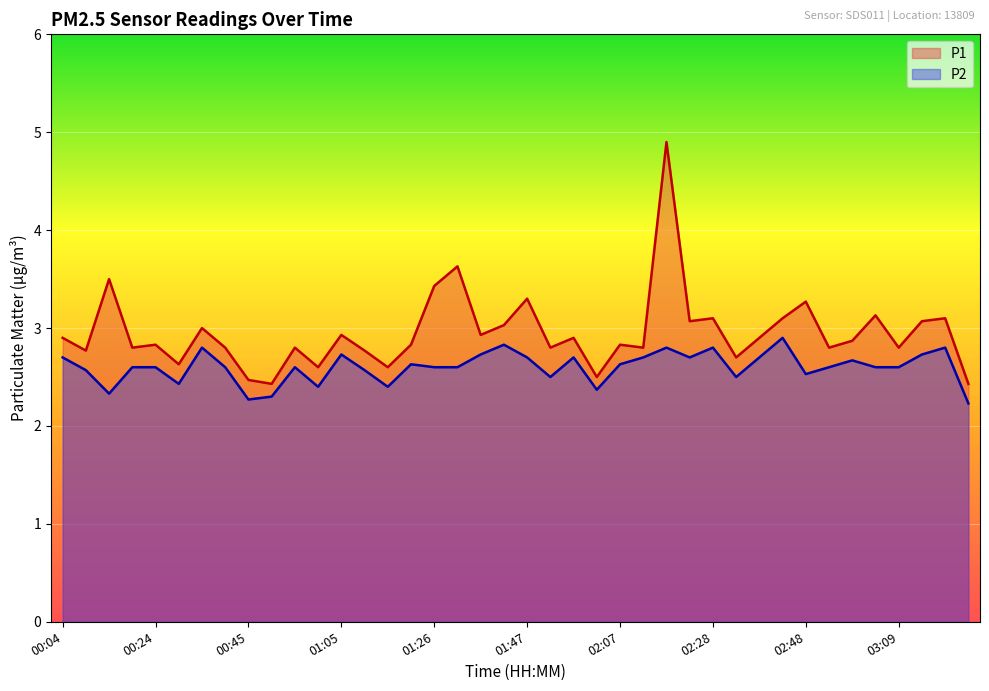

What is the label of the 8th point from the left?

00:39